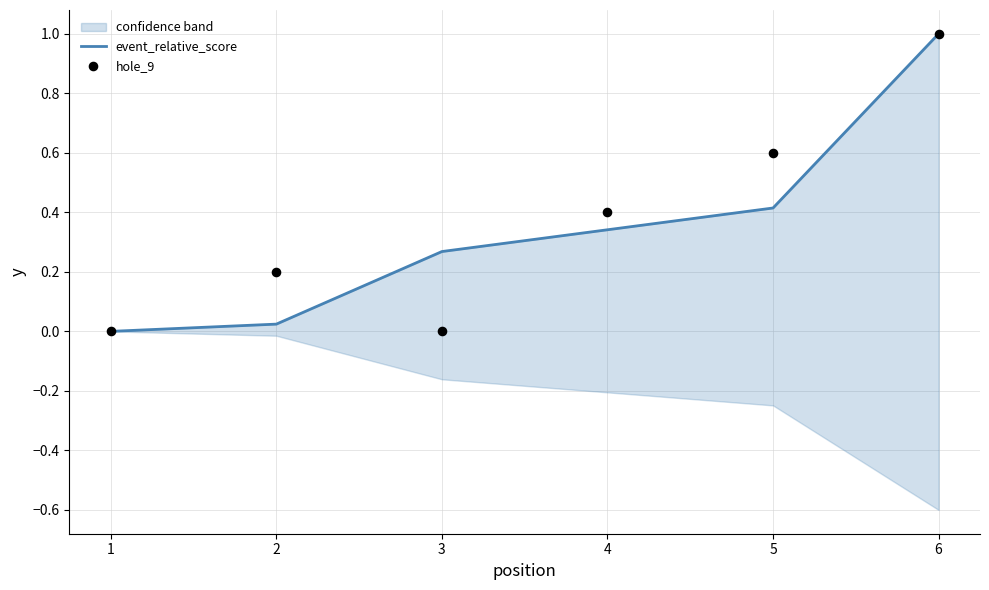

Which series has the largest total across all categories?

hole_9